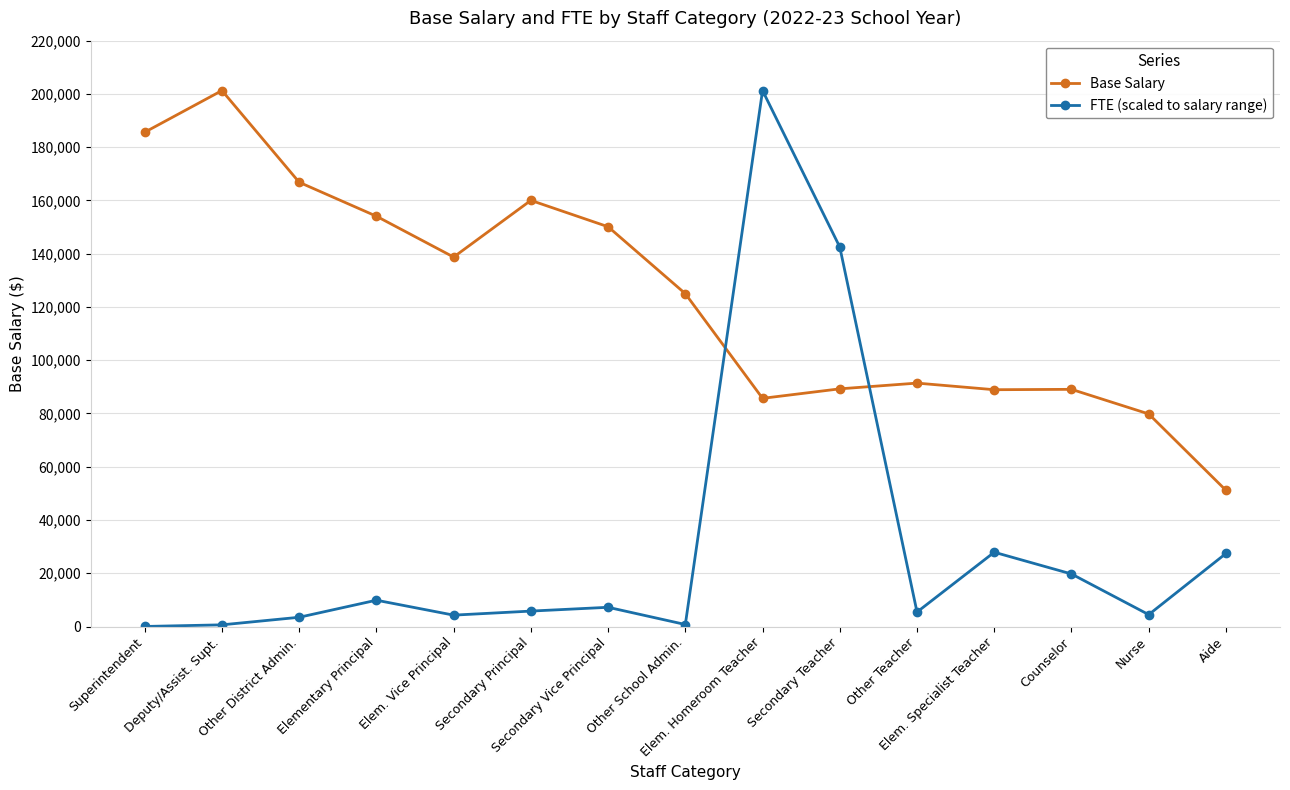

True or false: FTE (scaled to salary range) has more than 0 points higher than both neighbors.

True